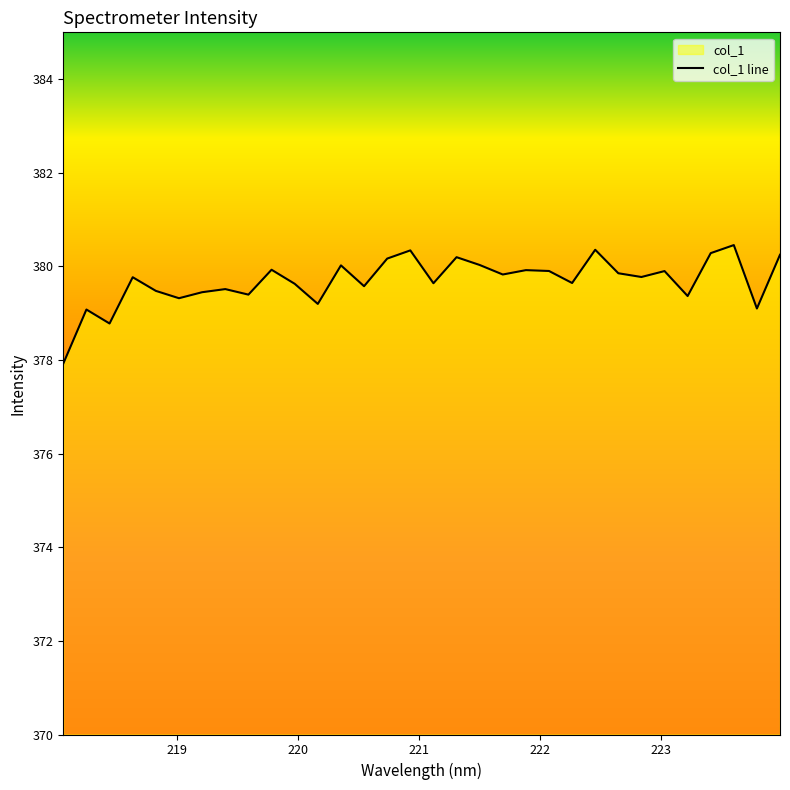

How many data points are less than 379?

2